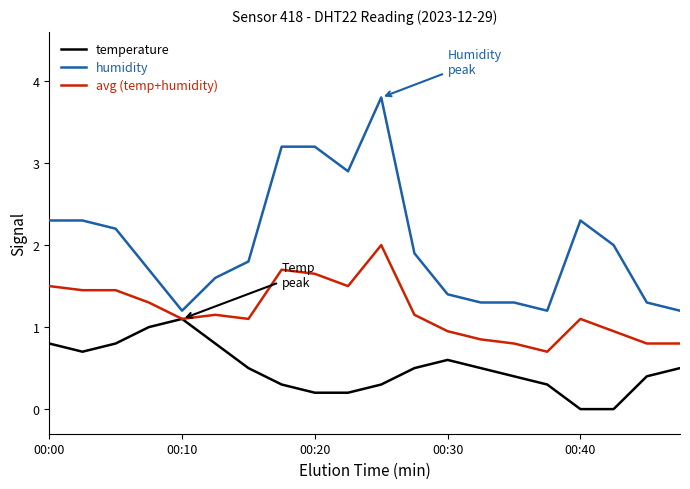

Rank the series by their average value, from highest to lowest.

humidity, avg (temp+humidity), temperature